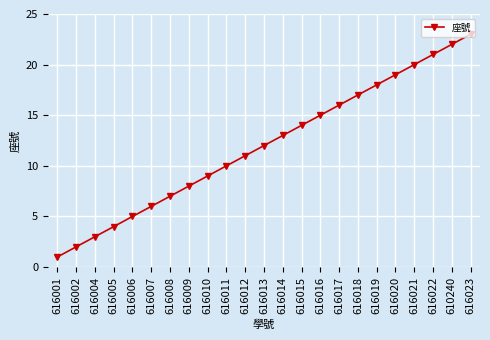

List the labels in order of value, largest first.

616023, 610240, 616022, 616021, 616020, 616019, 616018, 616017, 616016, 616015, 616014, 616013, 616012, 616011, 616010, 616009, 616008, 616007, 616006, 616005, 616004, 616002, 616001